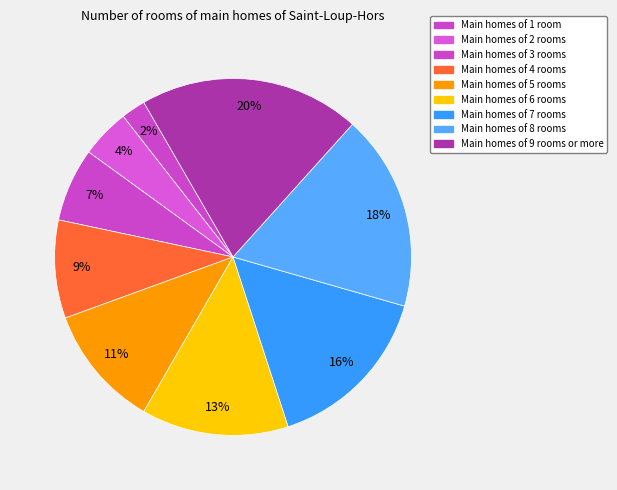

Is there a majority slice in this chart?

No